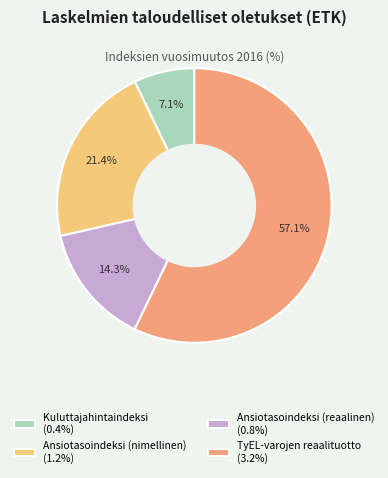

Rank the categories by value from lowest to highest.

Kuluttajahintaindeksi, Ansiotasoindeksi (reaalinen), Ansiotasoindeksi (nimellinen), TyEL-varojen reaalituotto